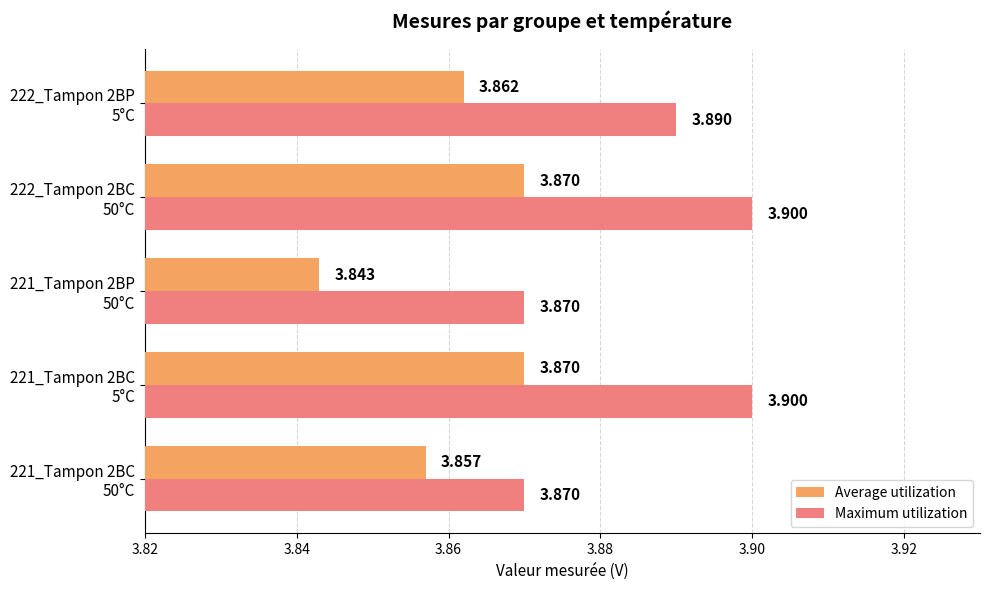

Which series has the largest total across all categories?

Maximum utilization